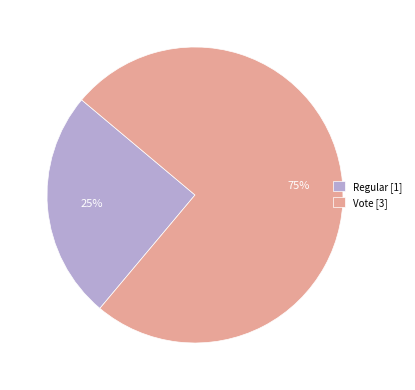

The Vote [3] slice represents 66% of the pie. True or false?

False